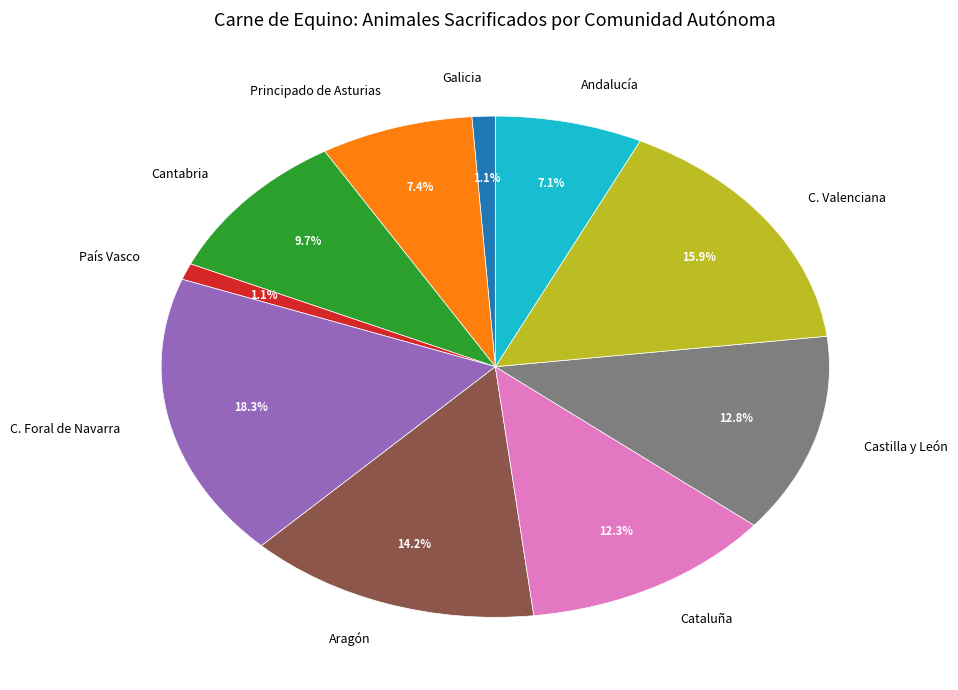

The Principado de Asturias slice represents 19% of the pie. True or false?

False